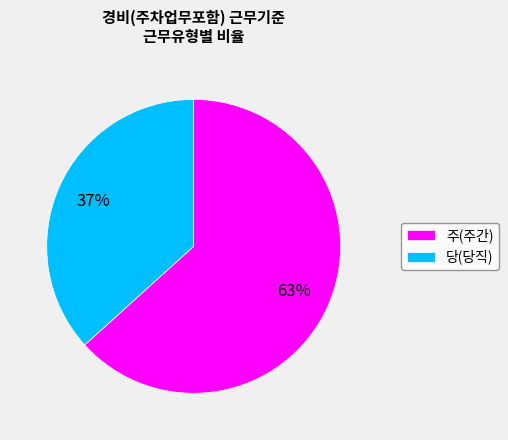

How many slices are in this pie chart?

2